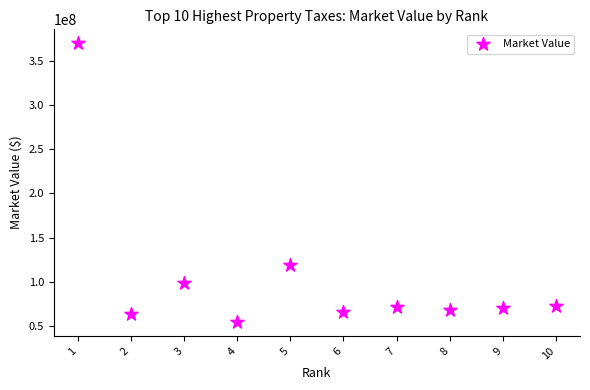

What Y value in the scatter plot is closest to 212226575?

119039800